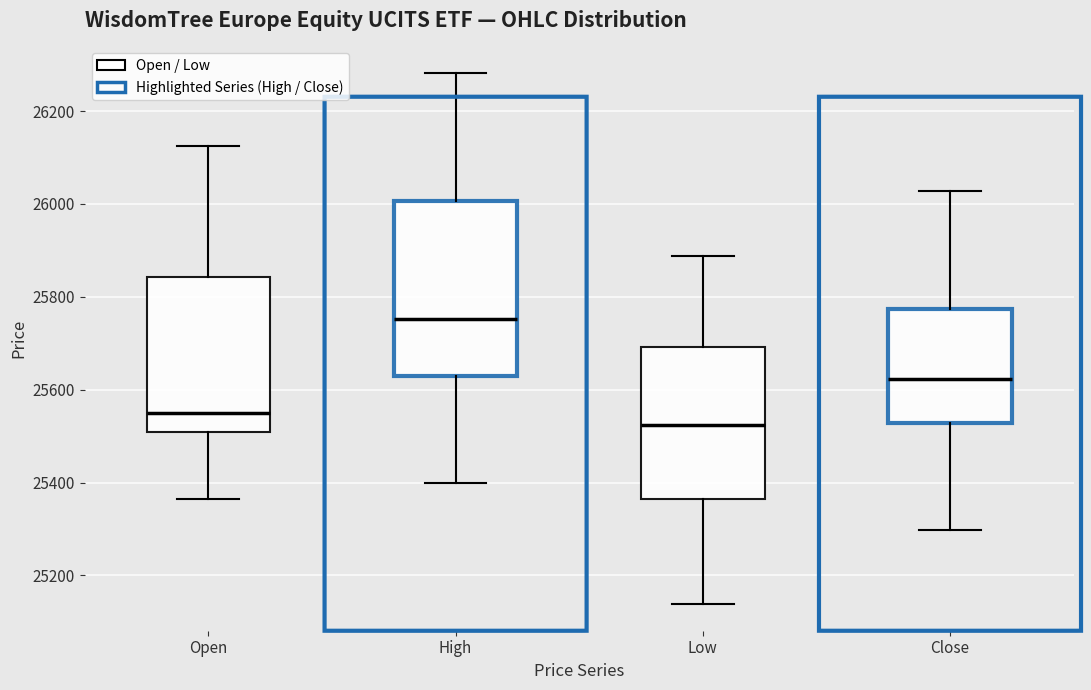

Which box is the tallest, from its lower edge to its upper edge?

High